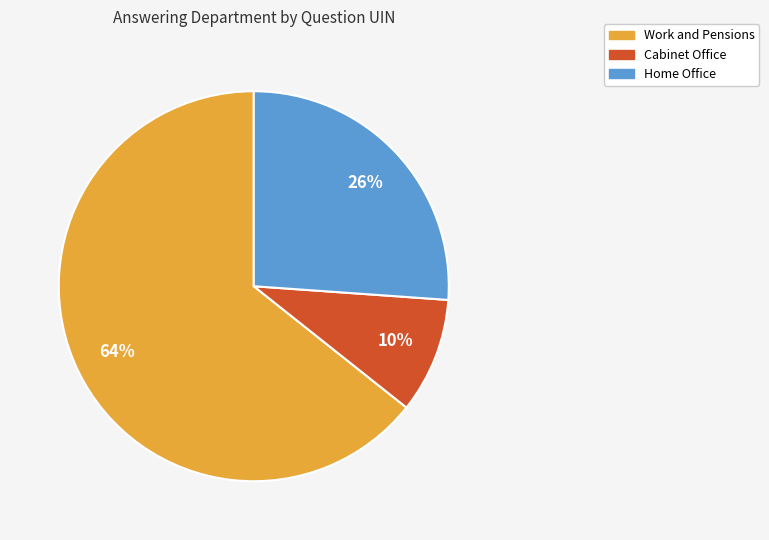

How many segments does this pie chart have?

3